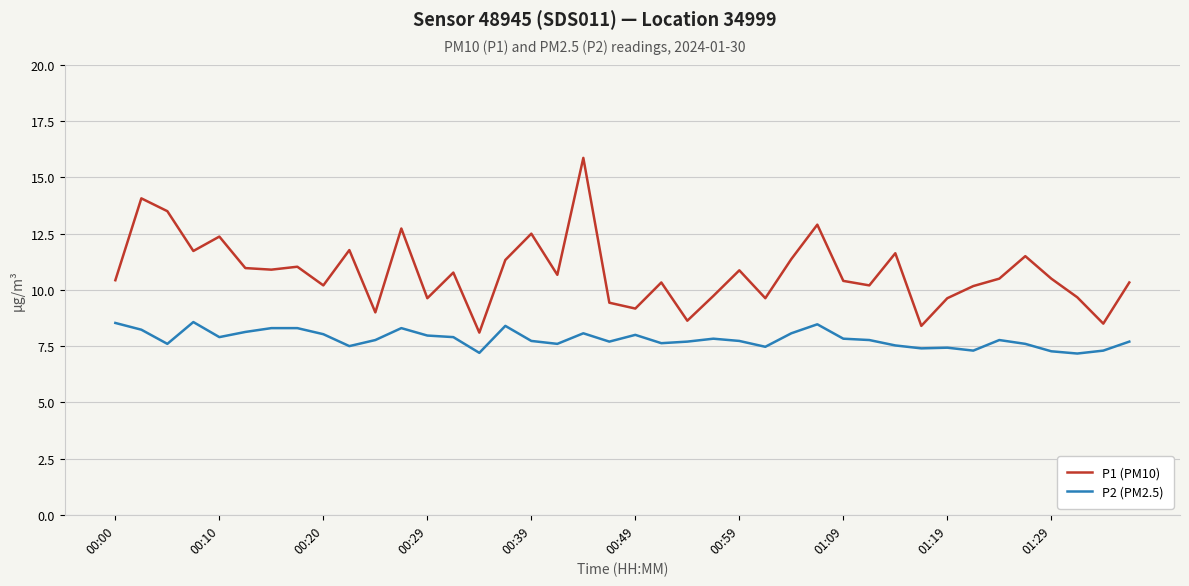

Rank the series by their maximum value, from highest to lowest.

P1 (PM10), P2 (PM2.5)